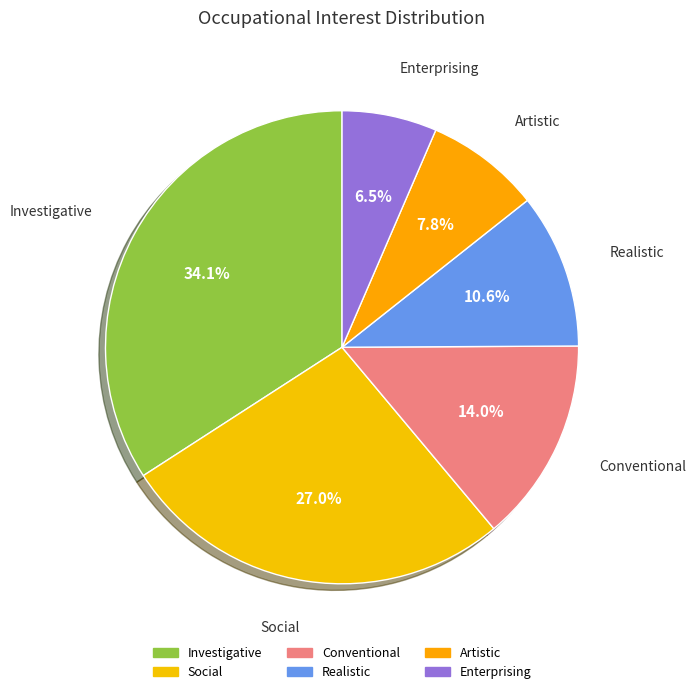

Does Investigative account for over 50% of the chart?

No